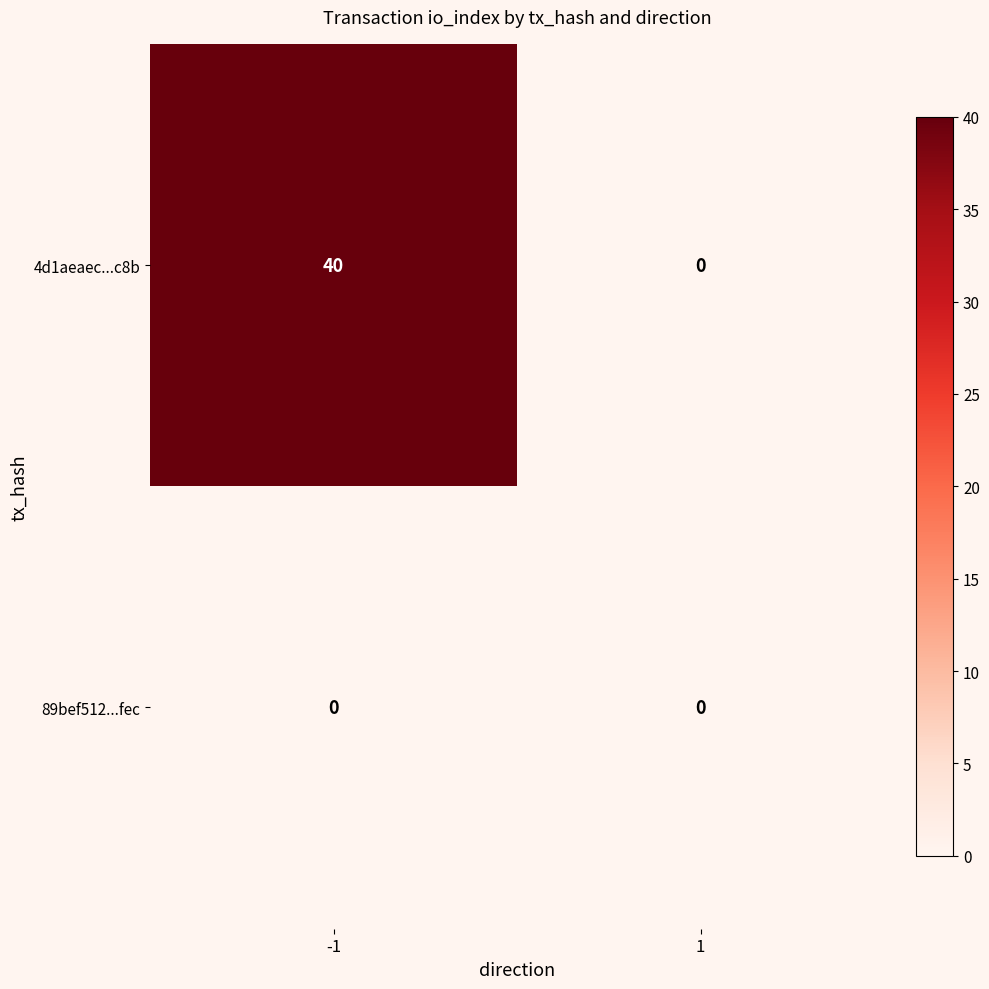

Reading left to right, transcribe all the data shown in this chart.

4d1aeaec...c8b: -1=40	1=0
89bef512...fec: -1=0	1=0